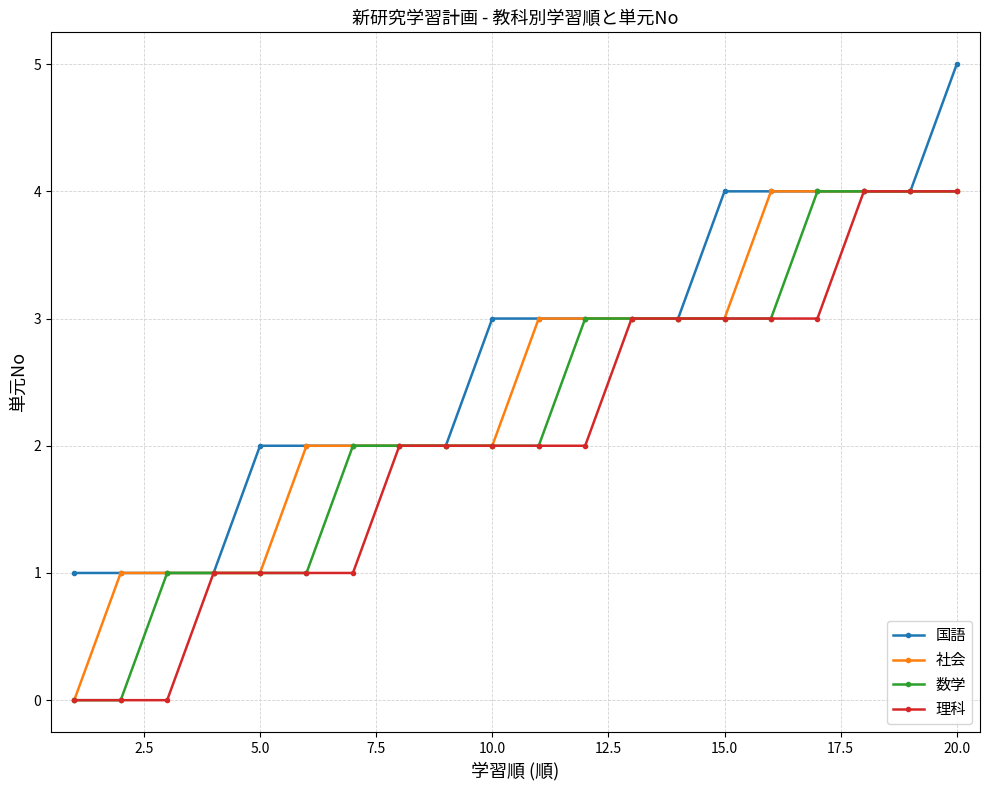

Which series has the largest total across all categories?

国語